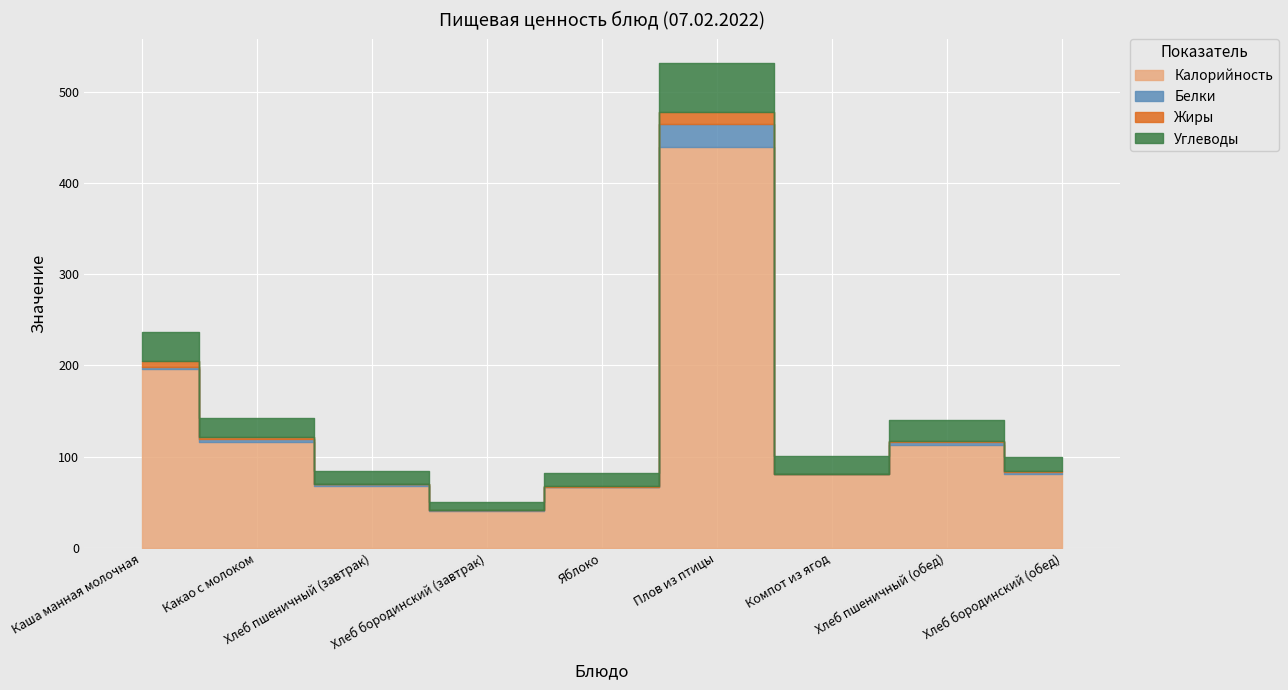

What is the lowest value of the Углеводы series?

8.1